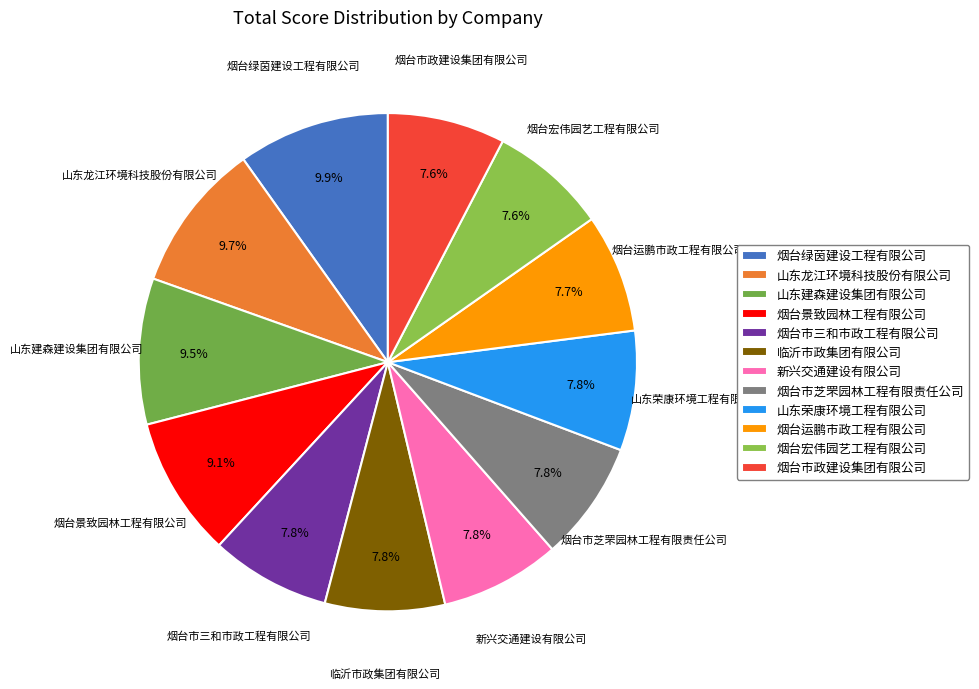

To the nearest percent, what portion does 烟台运鹏市政工程有限公司 represent?

8%